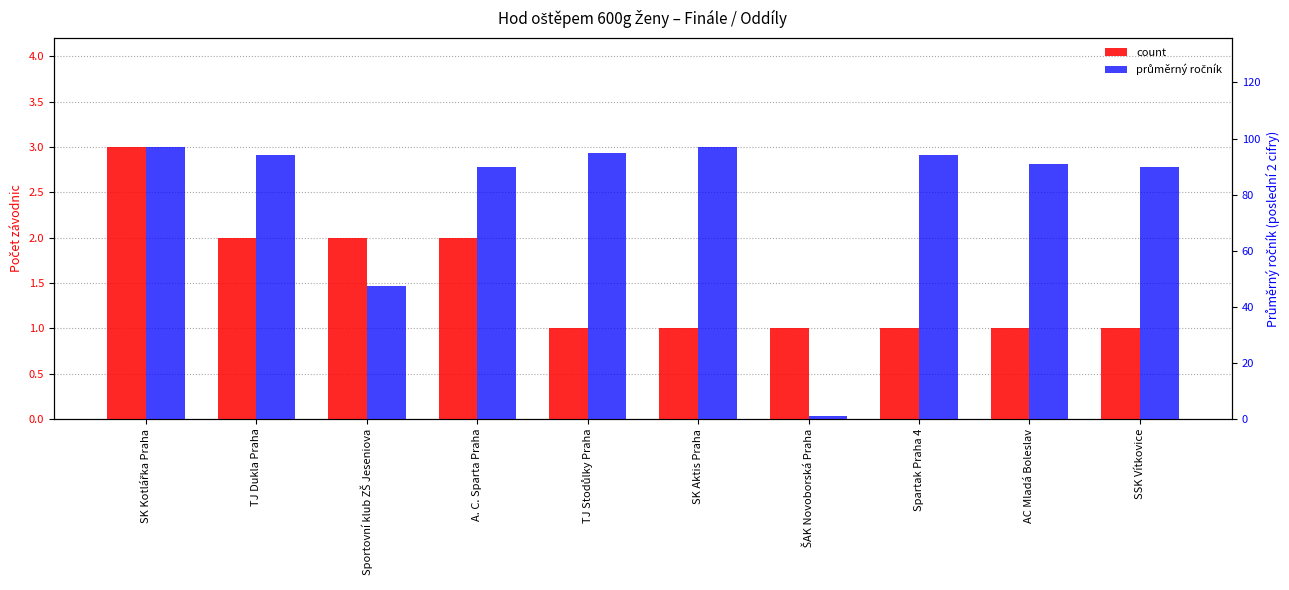

Reading left to right, extract all data points from this chart.

count: SK Kotlářka Praha=3.0	TJ Dukla Praha=2.0	Sportovní klub ZŠ Jeseniova=2.0	A. C. Sparta Praha=2.0	TJ Stodůlky Praha=1.0	SK Aktis Praha=1.0	ŠAK Novoborská Praha=1.0	Spartak Praha 4=1.0	AC Mladá Boleslav=1.0	SSK Vítkovice=1.0
průměrný ročník: SK Kotlářka Praha=97.0	TJ Dukla Praha=94.0	Sportovní klub ZŠ Jeseniova=47.5	A. C. Sparta Praha=90.0	TJ Stodůlky Praha=95.0	SK Aktis Praha=97.0	ŠAK Novoborská Praha=1.0	Spartak Praha 4=94.0	AC Mladá Boleslav=91.0	SSK Vítkovice=90.0